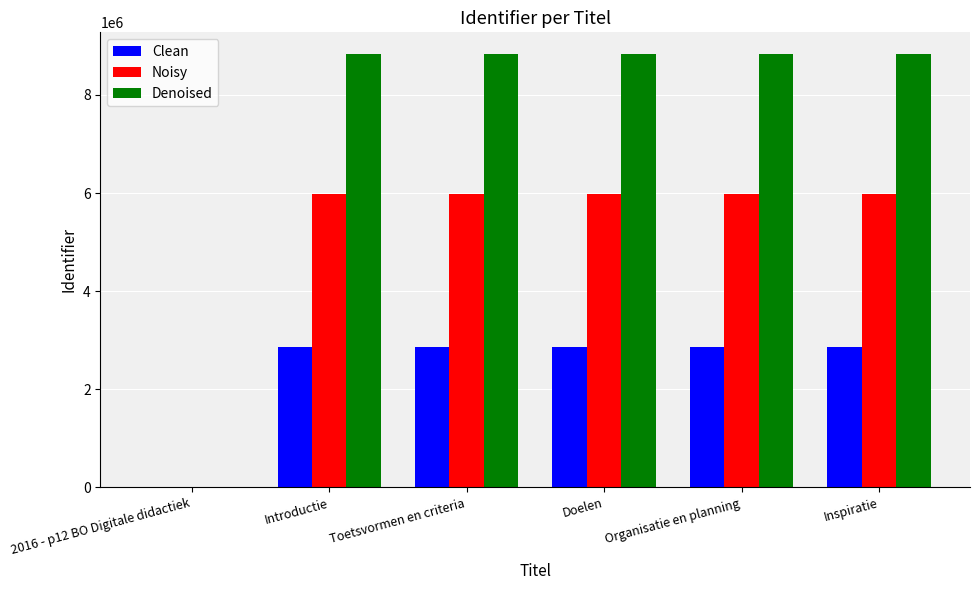

Where does the Noisy series first go above 5975205?

Doelen